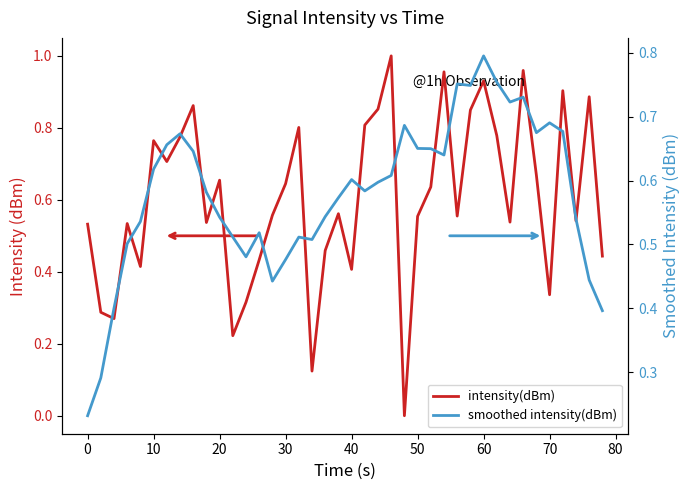

True or false: smoothed intensity(dBm) has a value of 1.3 at 31.

False